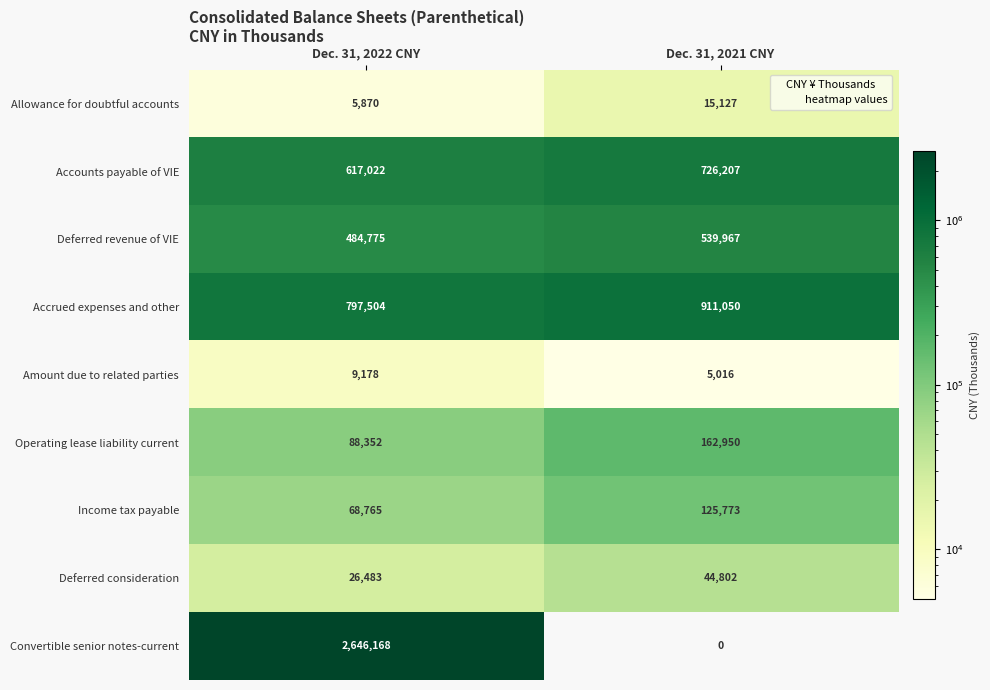

What is the total value across all series at Dec. 31, 2022 CNY?

4744117